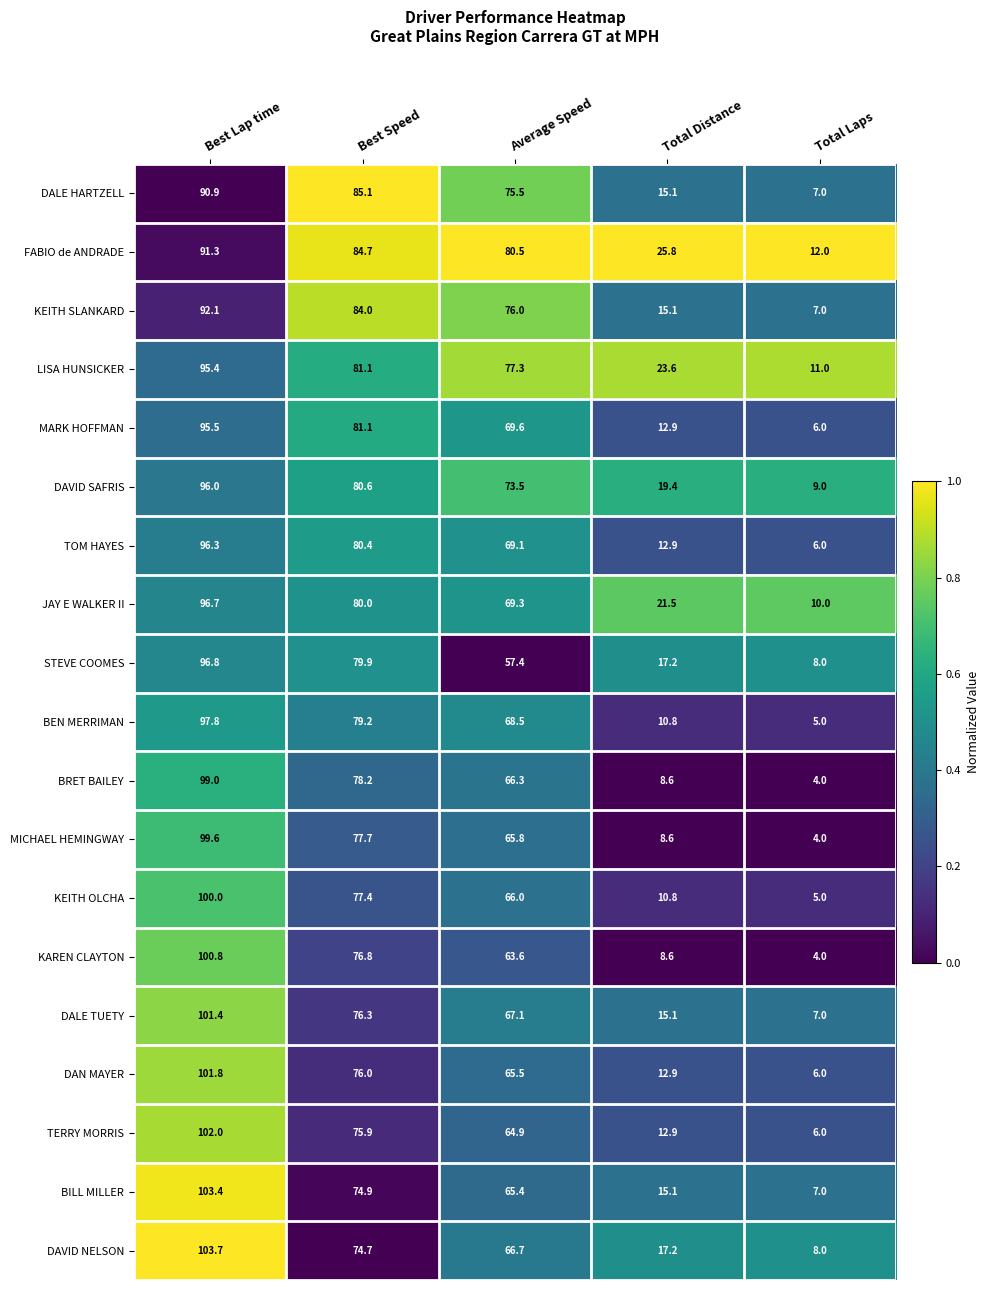

Rank the categories by TERRY MORRIS value from highest to lowest.

Best Lap time, Best Speed, Average Speed, Total Distance, Total Laps